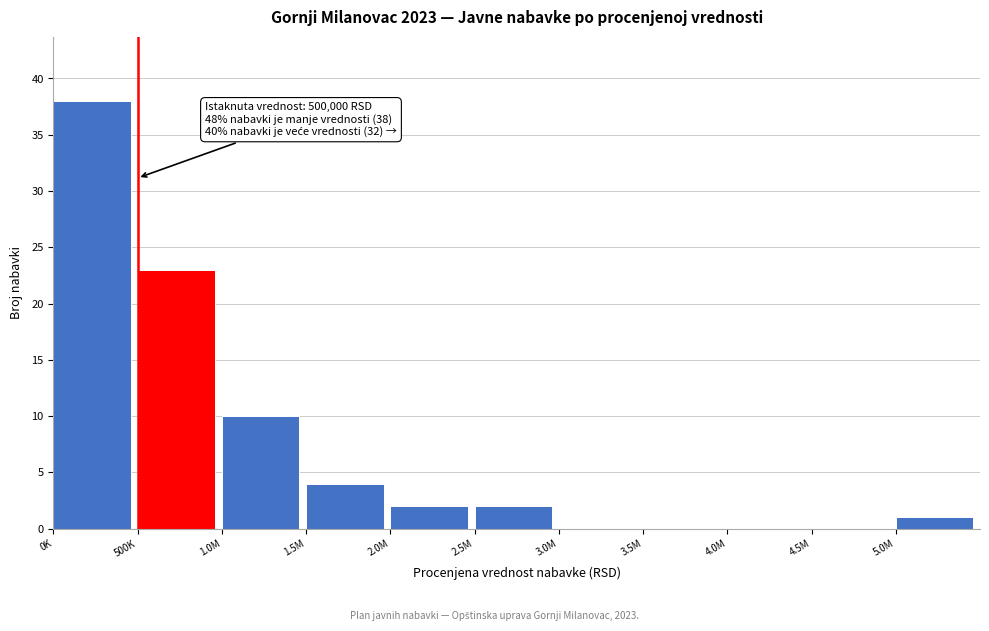

Reading right to left, extract all data points from this chart.

5.0M=1	4.5M=0	4.0M=0	3.5M=0	3.0M=0	2.5M=2	2.0M=2	1.5M=4	1.0M=10	500K=23	0K=38